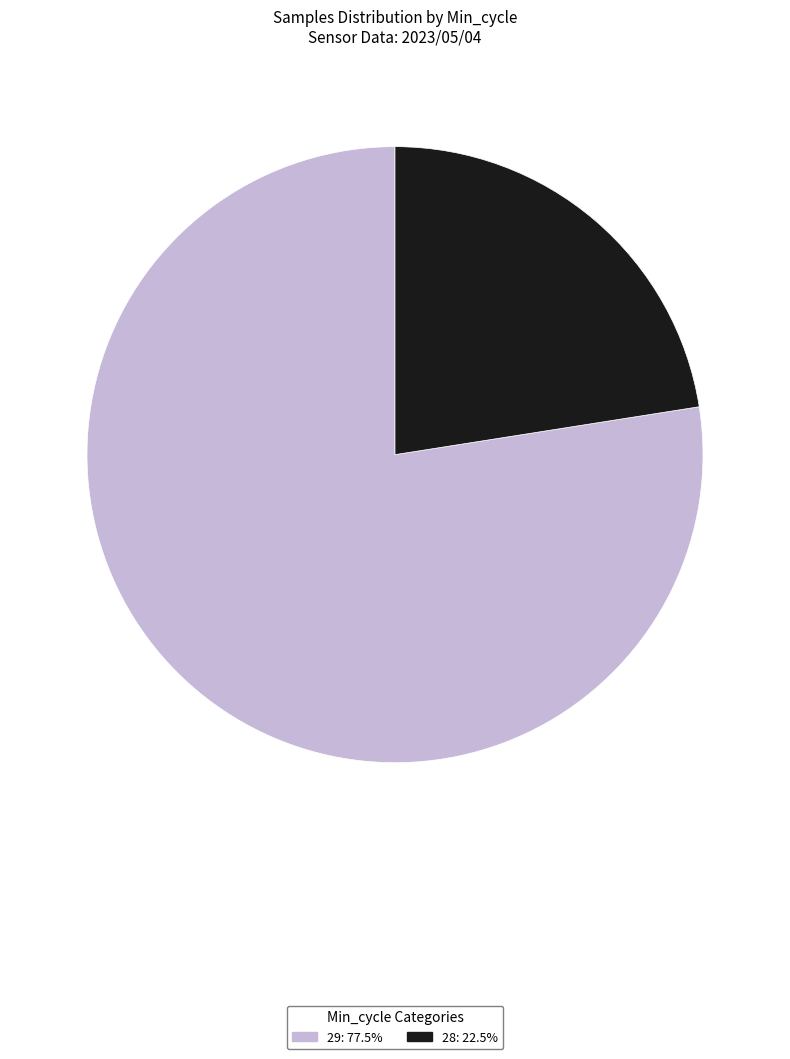

Does any single category account for the majority?

Yes